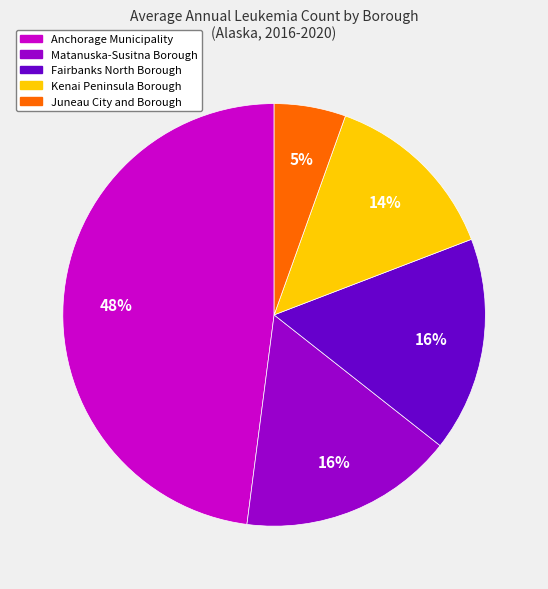

To the nearest percent, what is the average slice percentage?

20%